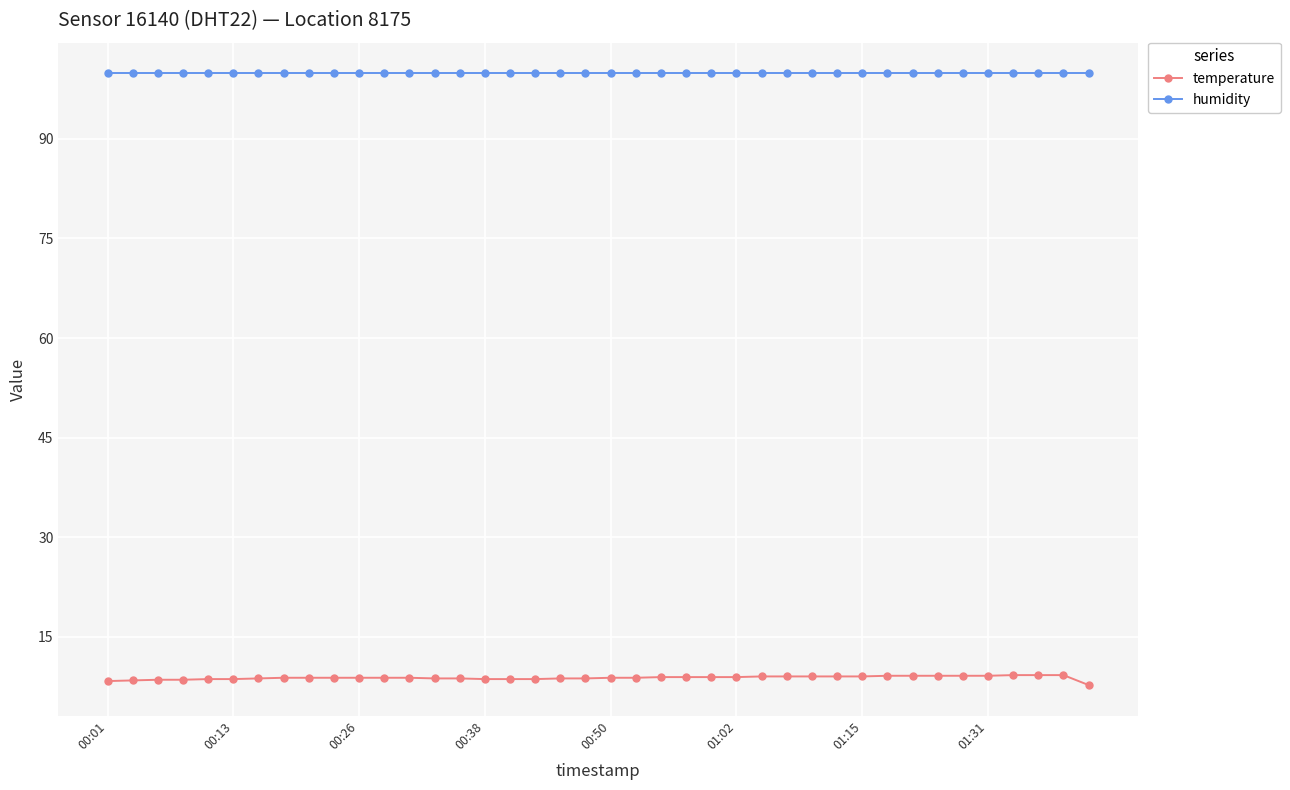

What is the minimum value for temperature?

7.7